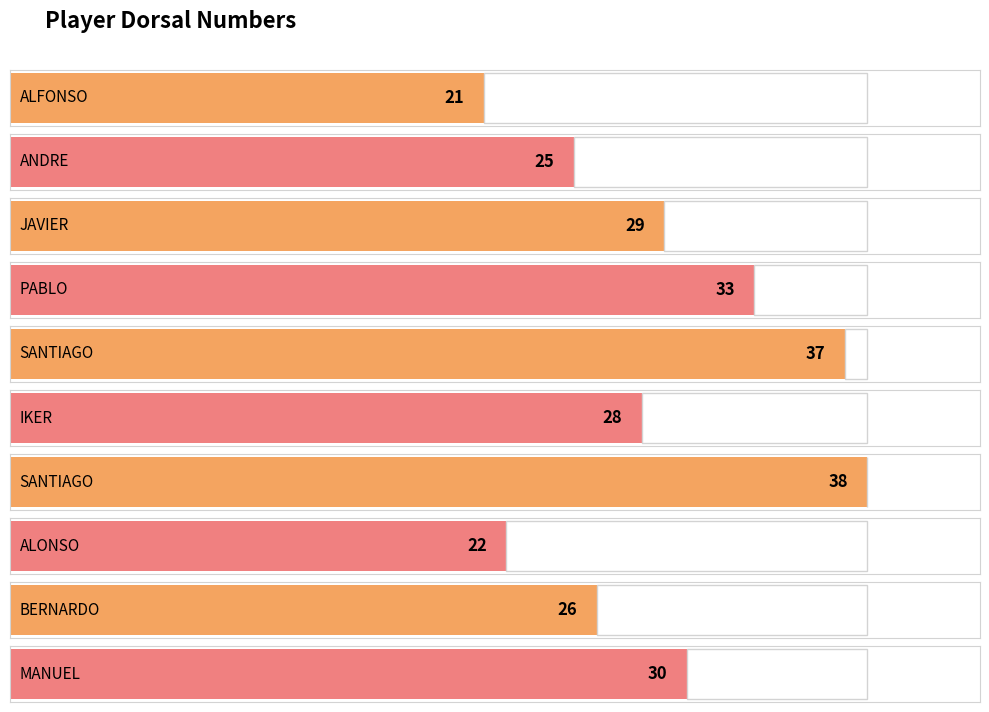

How many series are shown in this chart?

1